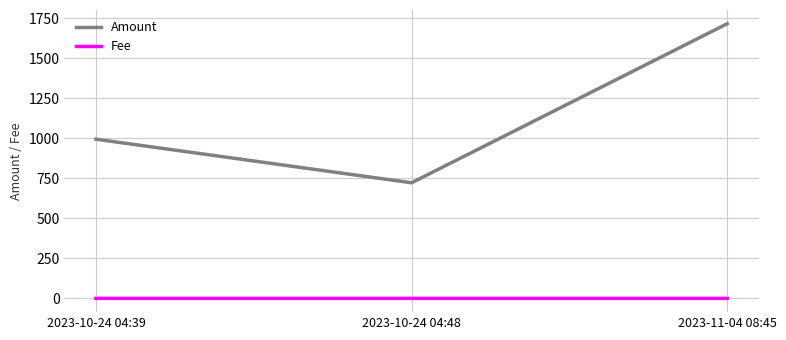

Is the value of Fee at 2023-11-04 08:45 greater than the value of Amount at 2023-11-04 08:45?

No